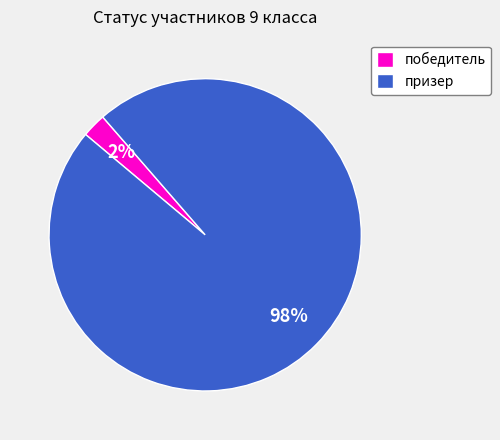

True or false: призер accounts for 98% of the total.

True